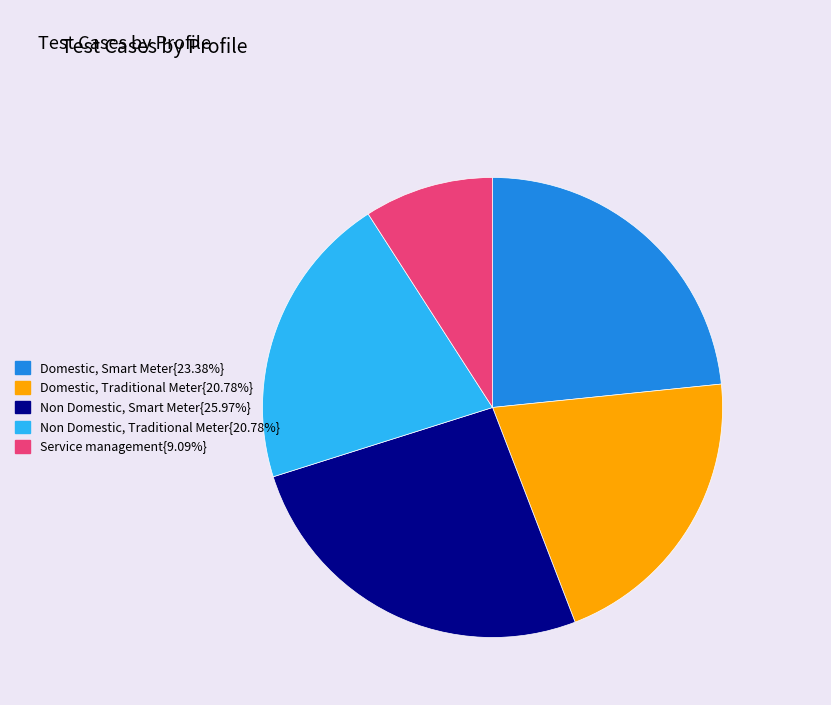

Combined, do Non Domestic, Traditional Meter{20.78%} and Non Domestic, Smart Meter{25.97%} account for over 50%?

No